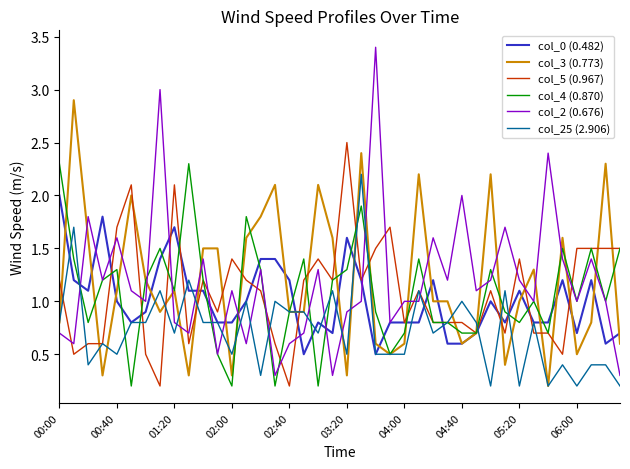

True or false: col_2 (0.676) and col_3 (0.773) intersect in this chart.

True